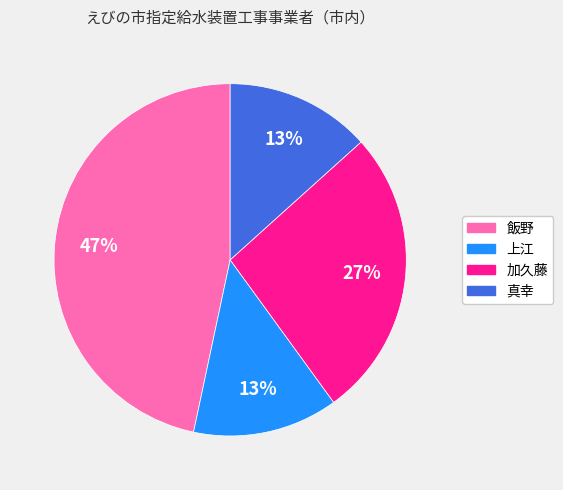

The 上江 slice represents 21% of the pie. True or false?

False